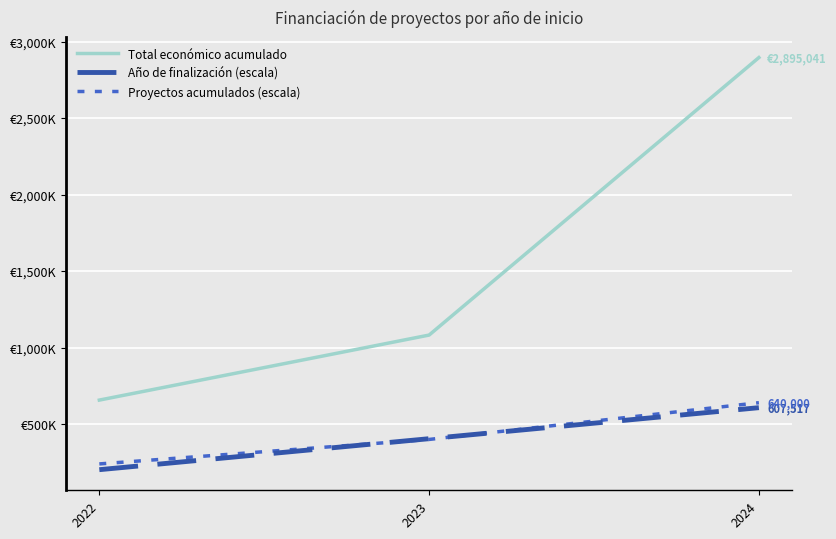

What is the average value of the Total económico acumulado series?

1544667.5